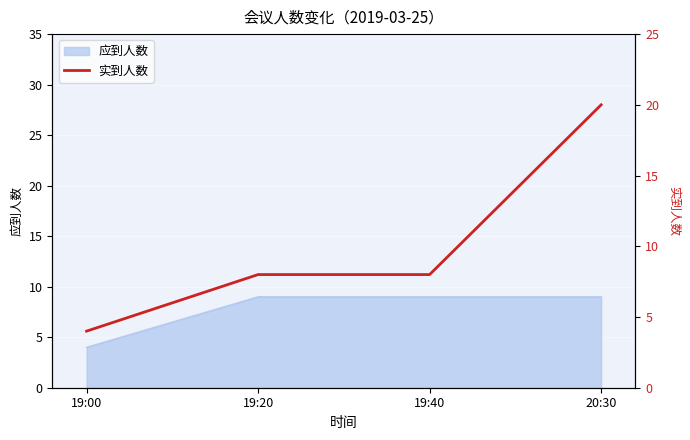

Count the values in the range 8 to 20.

3